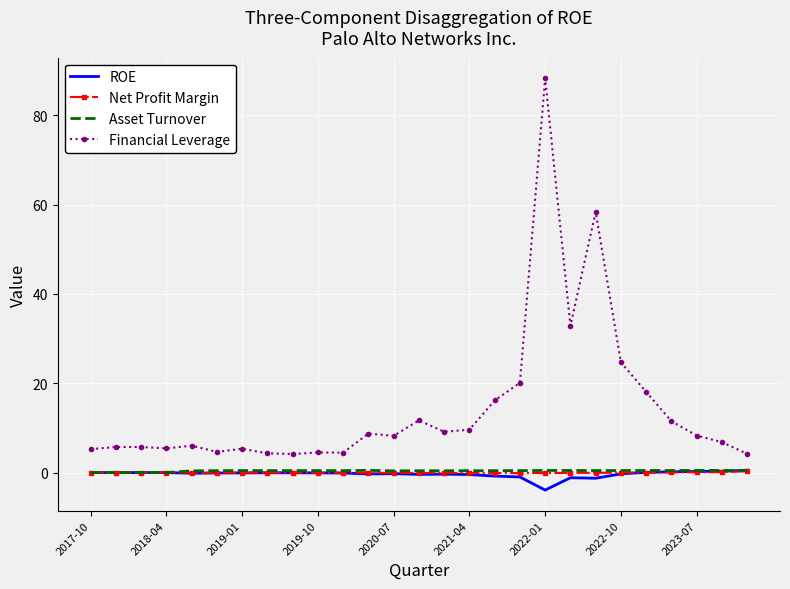

Which series has the largest total across all categories?

Financial Leverage